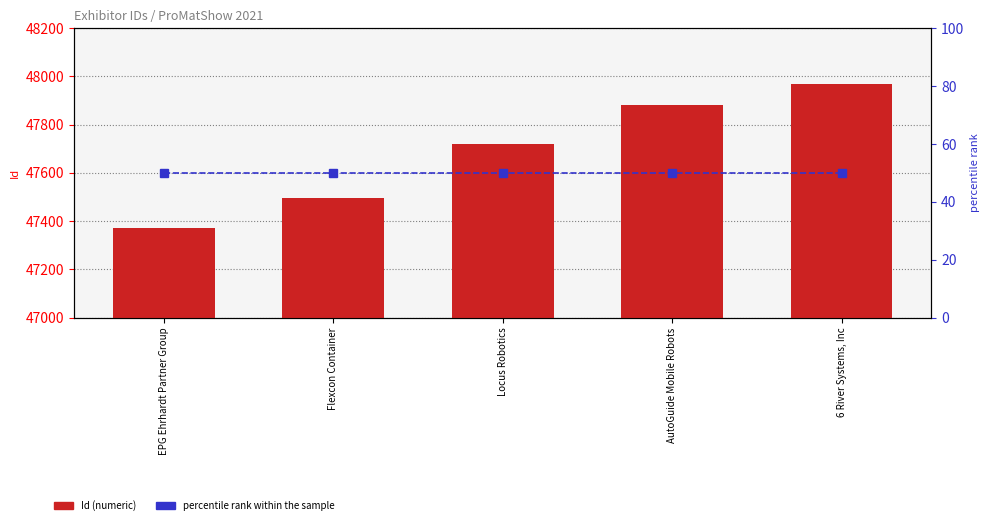

At which label is Id closest to 47669?

Locus Robotics